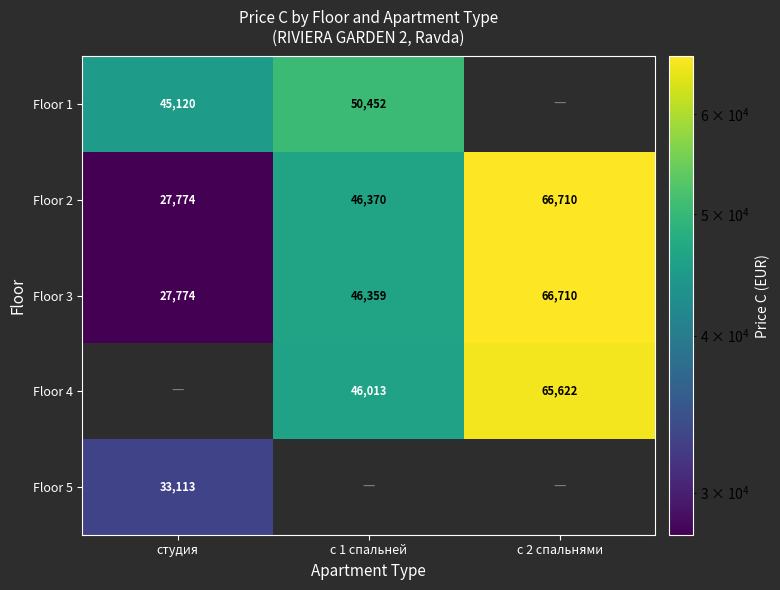

Is the value of Floor 5 at студия greater than the value of Floor 2 at студия?

Yes